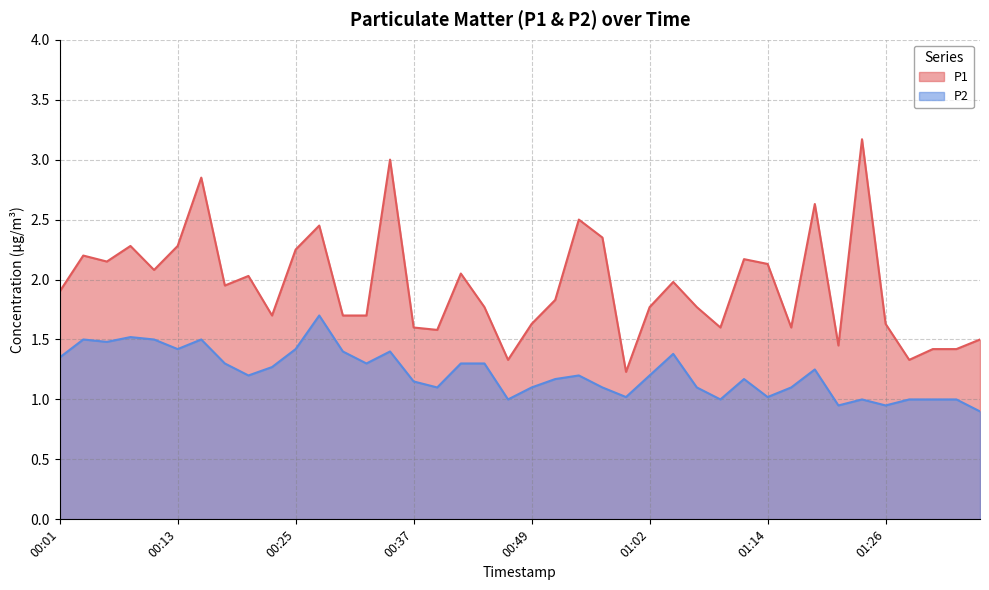

Which has a higher value, 01:16 or 00:40?

01:16